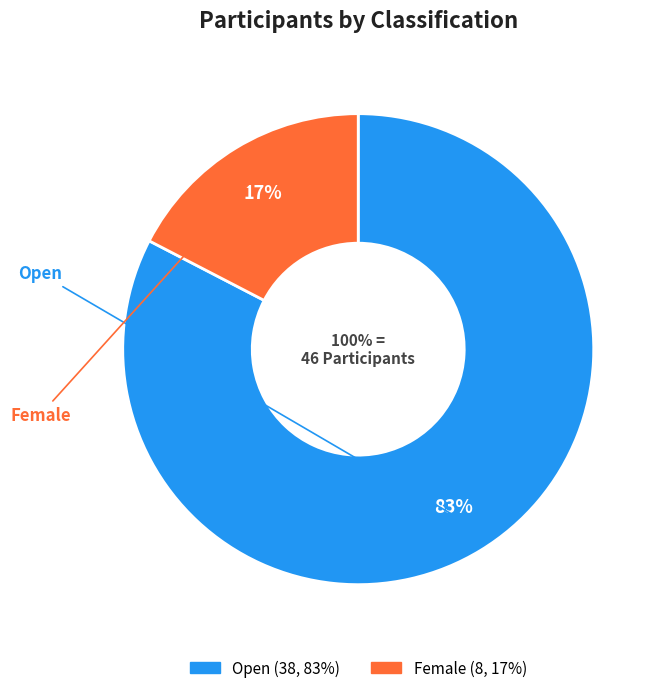

Which category has the biggest portion of the pie?

Open